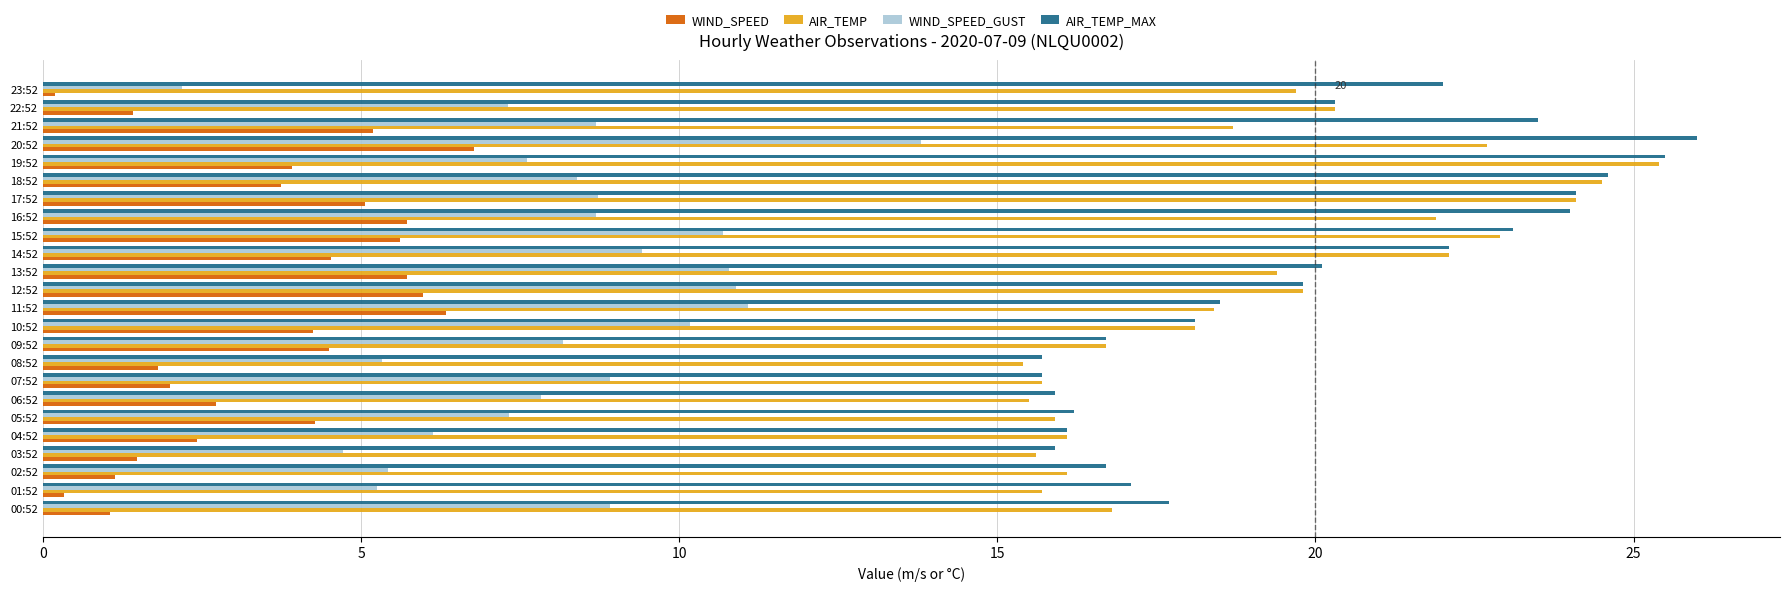

What is the greatest value displayed?

26.0